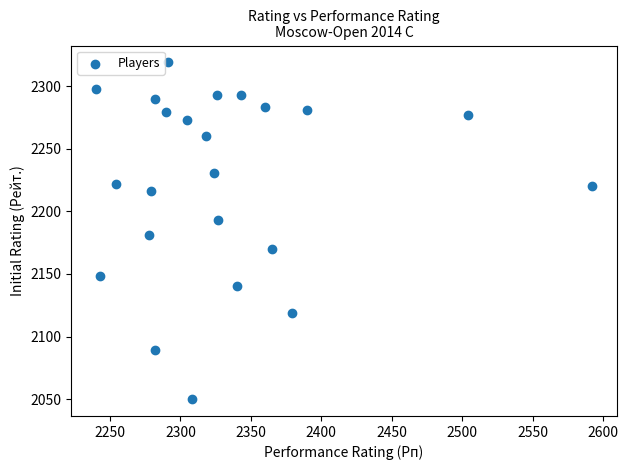

What Y value in the scatter plot is closest to 2184?

2181